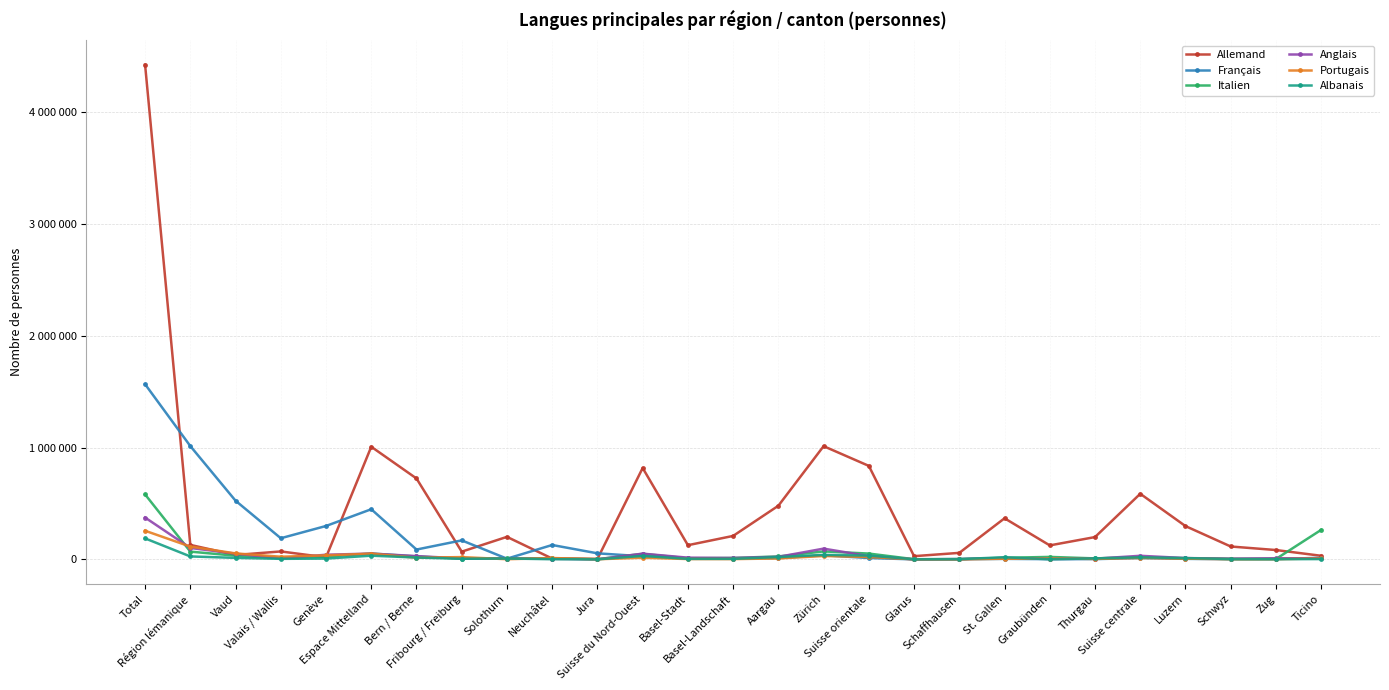

Is this an area chart (filled region under the line)?

No